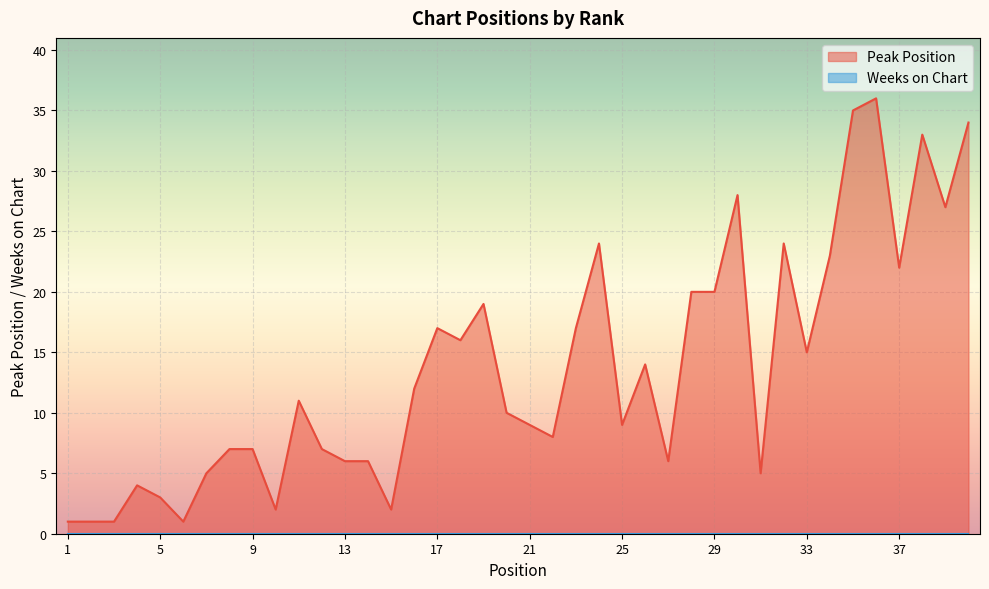

Reading left to right, what are all the values shown in this chart?

1=1	2=1	3=1	4=4	5=3	6=1	7=5	8=7	9=7	10=2	11=11	12=7	13=6	14=6	15=2	16=12	17=17	18=16	19=19	20=10	21=9	22=8	23=17	24=24	25=9	26=14	27=6	28=20	29=20	30=28	31=5	32=24	33=15	34=23	35=35	36=36	37=22	38=33	39=27	40=34